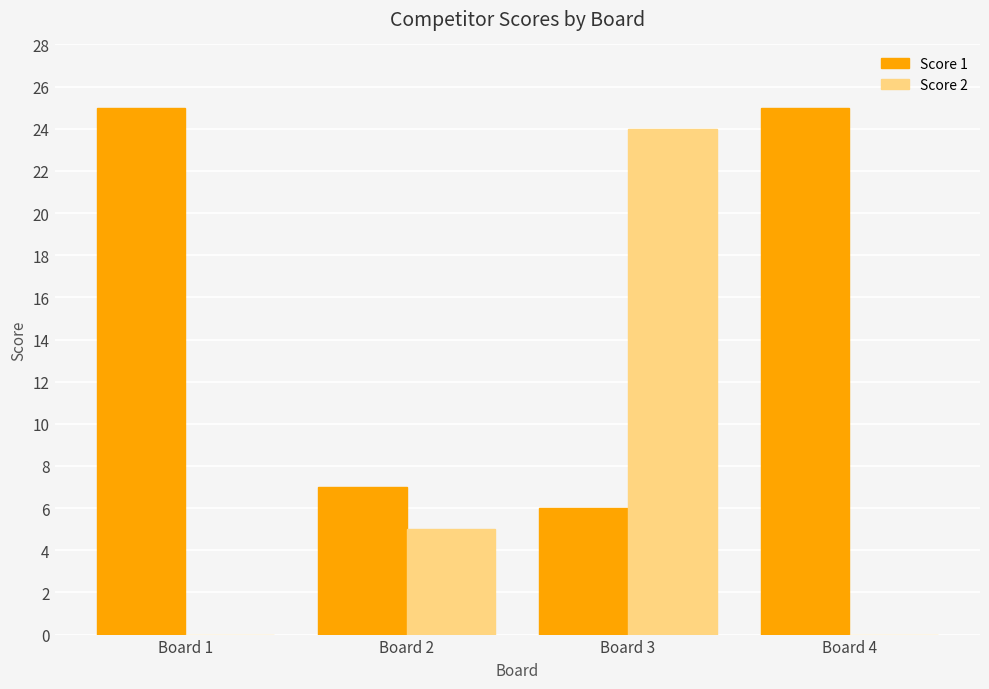

How many series are shown in this chart?

2